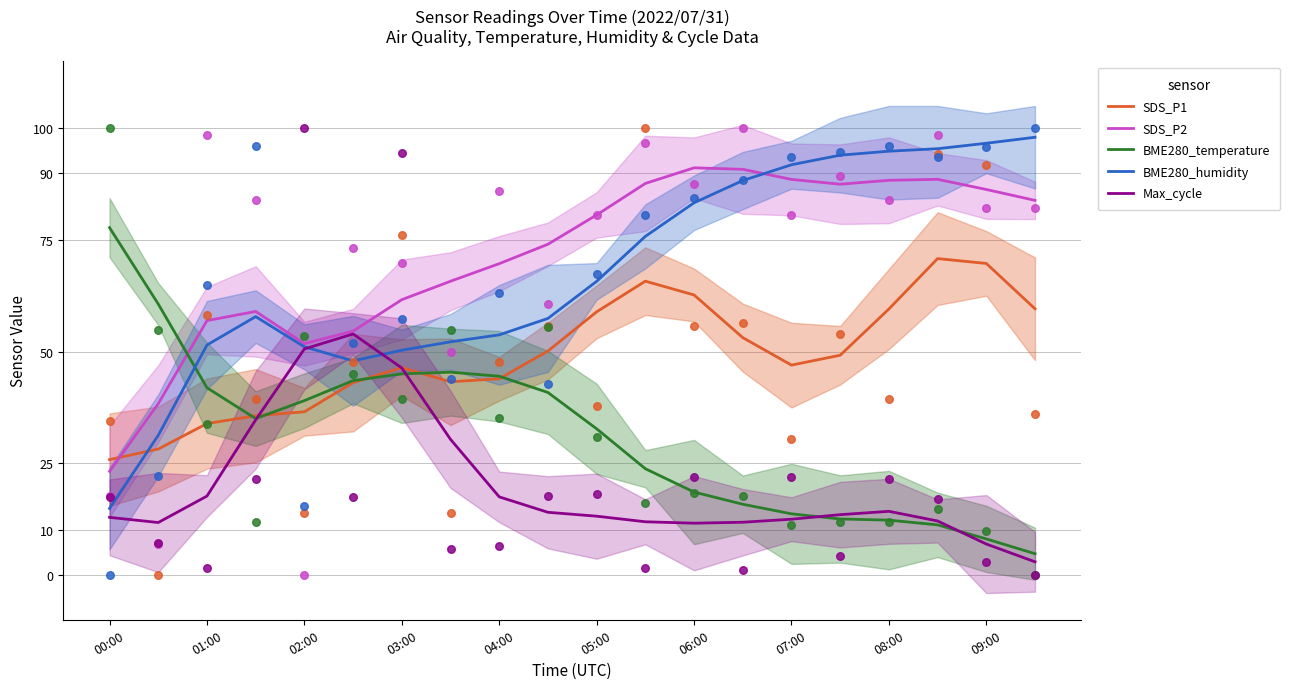

Which series contains the lowest Y value?

Max_cycle